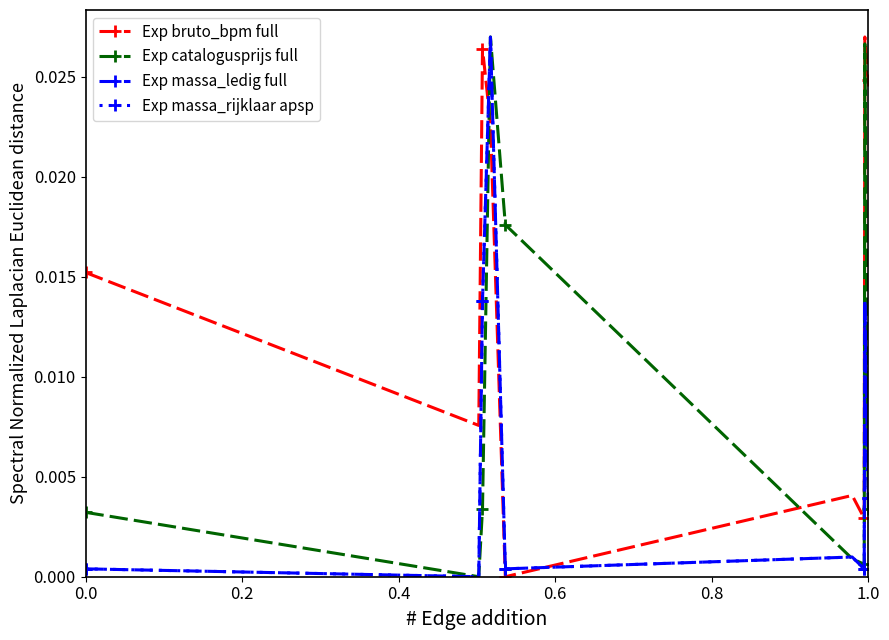

Is this an area chart (filled region under the line)?

No